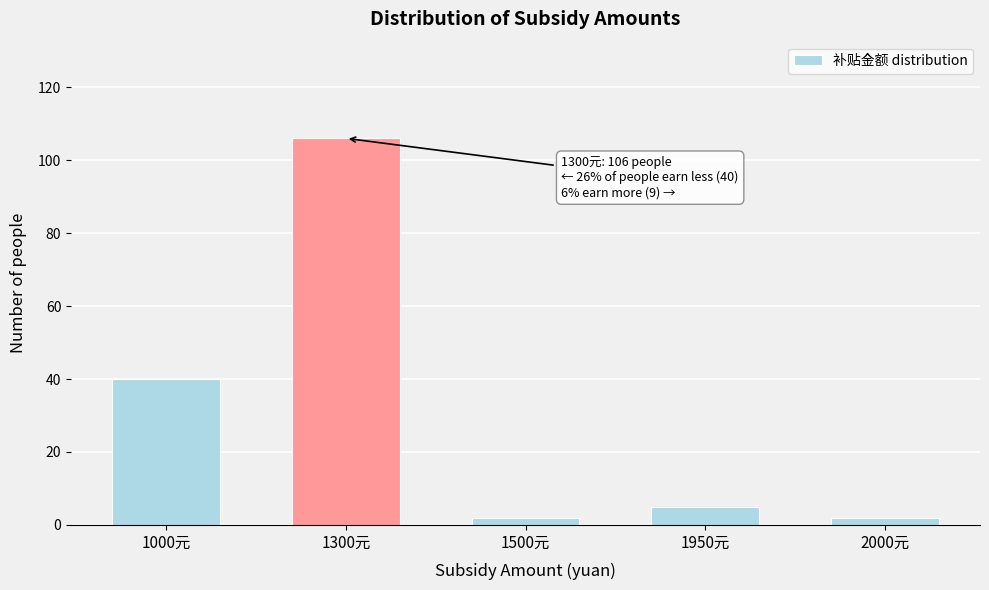

Reading right to left, list all the values displayed in this chart.

2000元=2	1950元=5	1500元=2	1300元=106	1000元=40